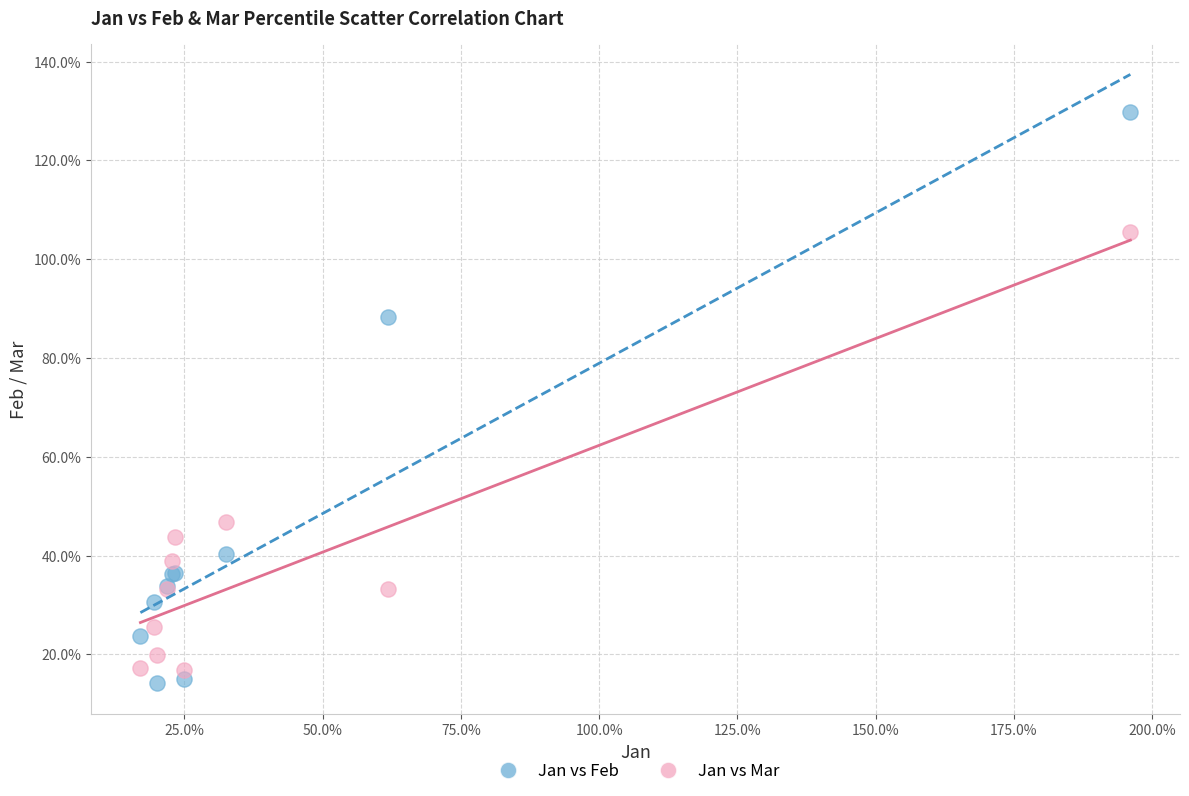

What are all the series names shown in the legend?

Jan vs Feb, Jan vs Mar